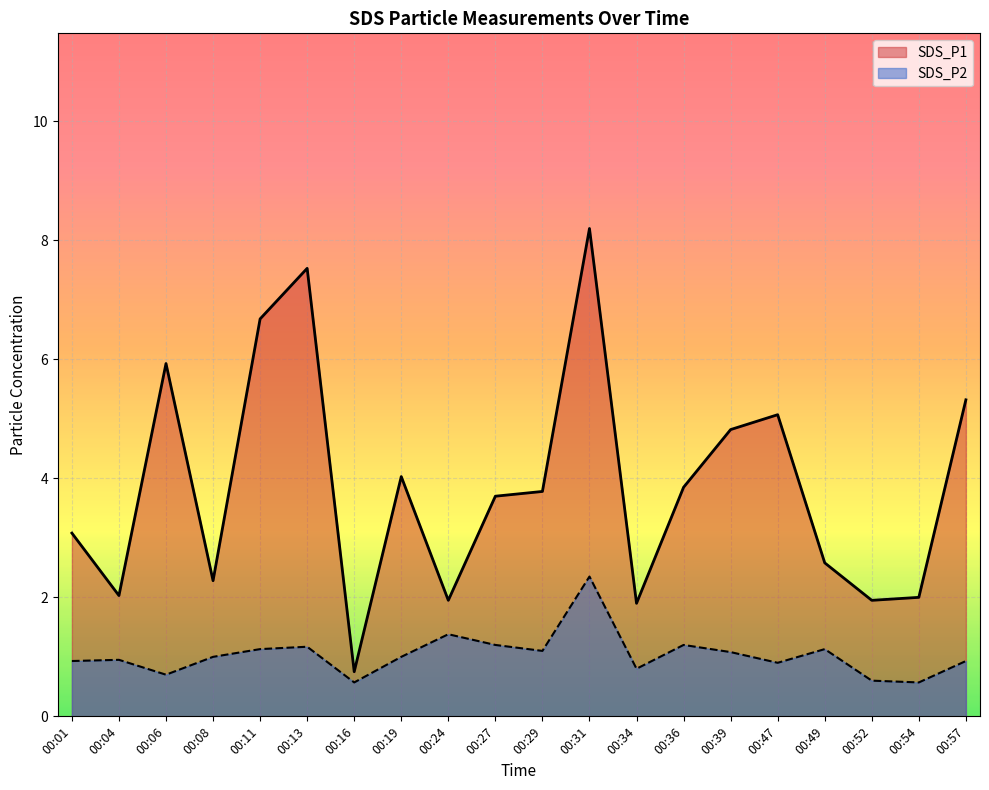

True or false: SDS_P2 and SDS_P1 intersect in this chart.

False